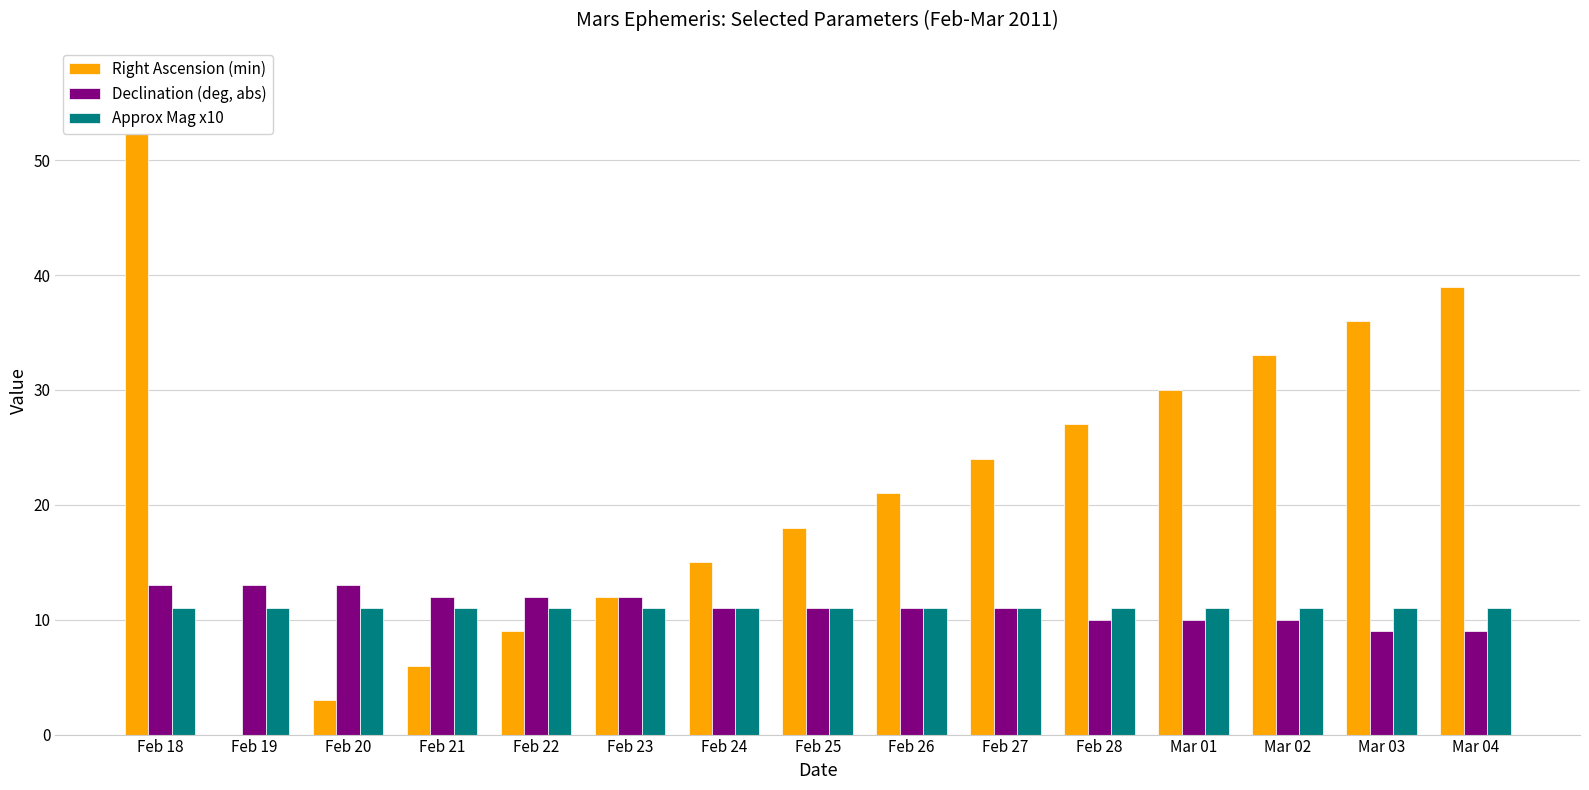

How many values in Right Ascension (min) are above zero?

14